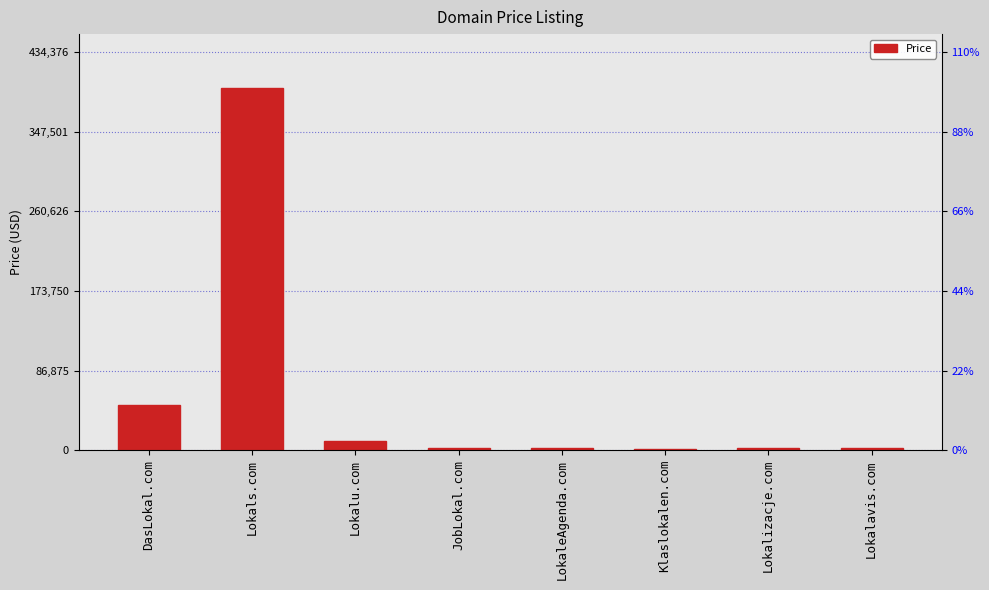

Where is the data nearest to the value 198388?

DasLokal.com